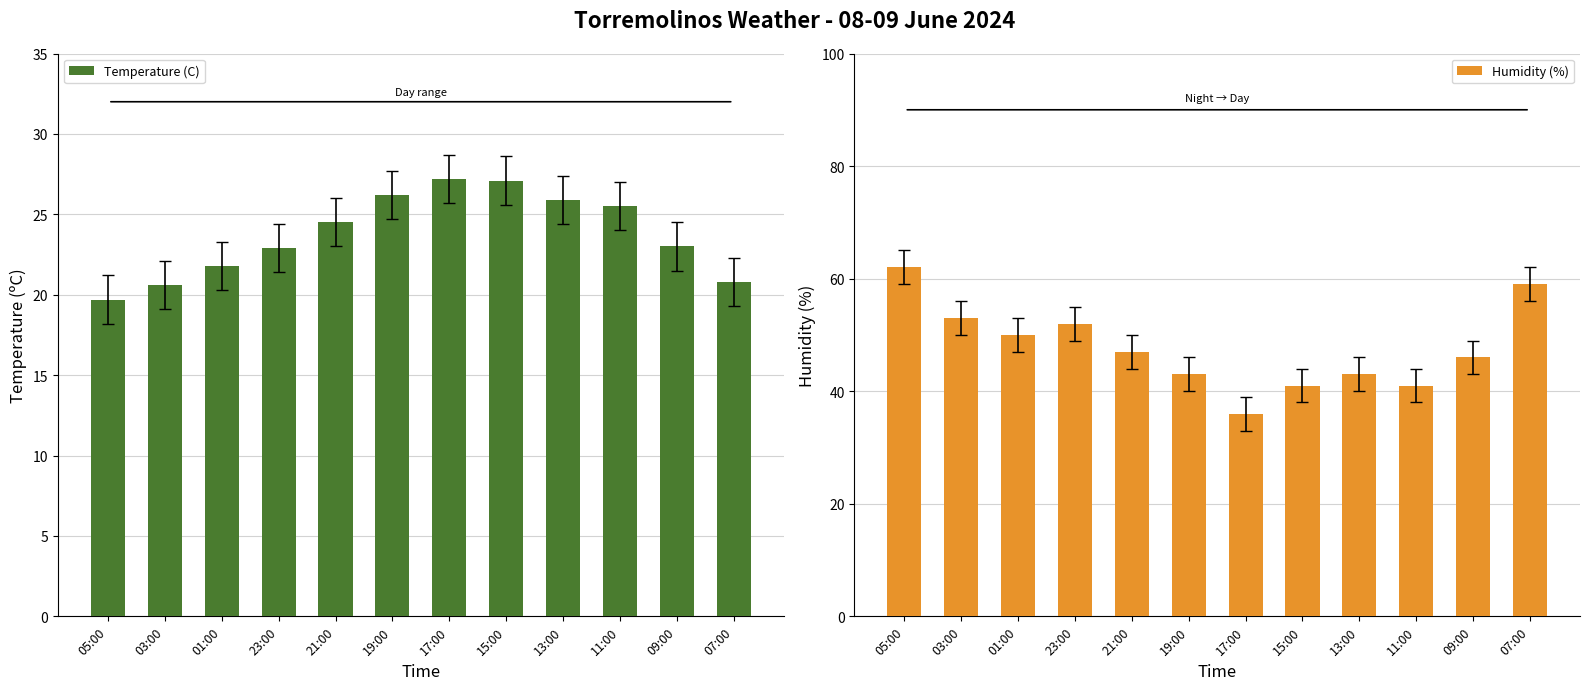

Rank the series by their maximum value, from highest to lowest.

Humidity (%), Temperature (C)